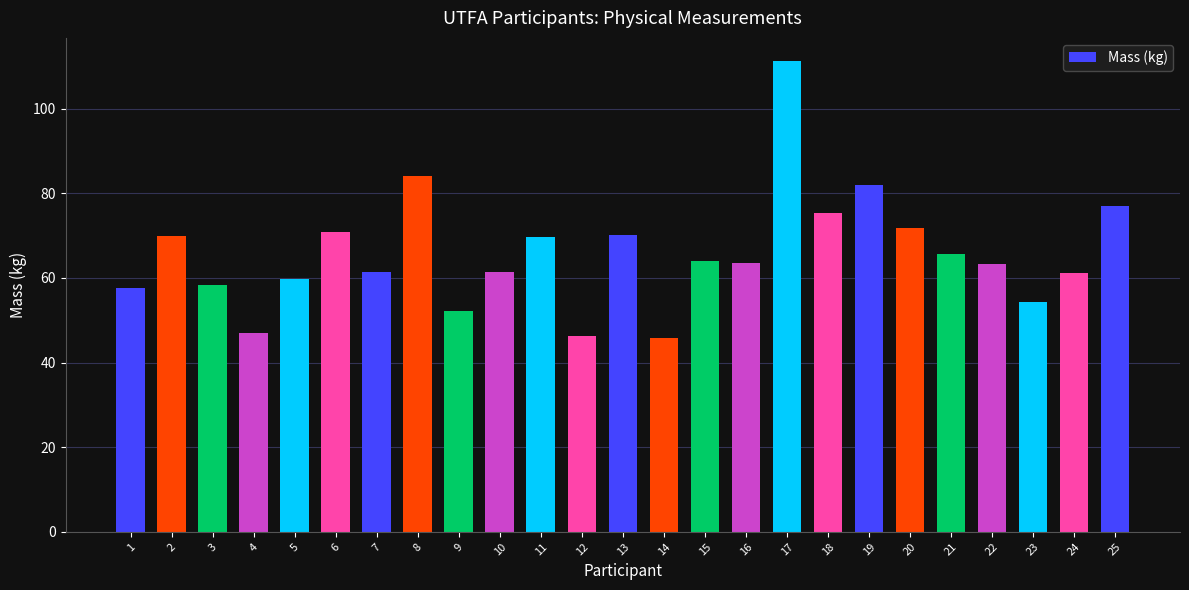

What is the ratio of the value at 9 to the value at 16?

0.8